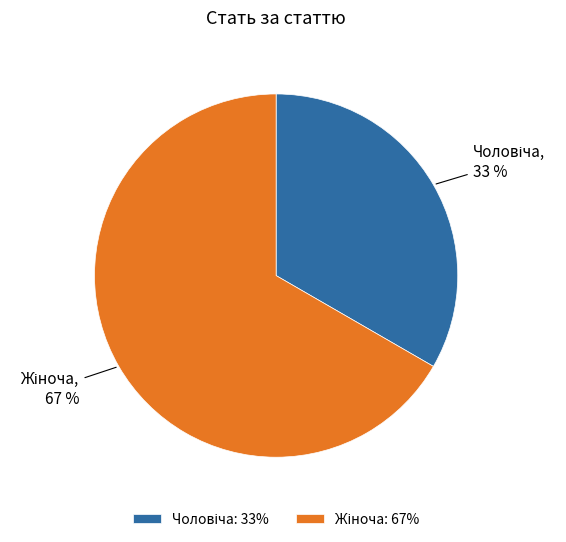

How many segments does this pie chart have?

2